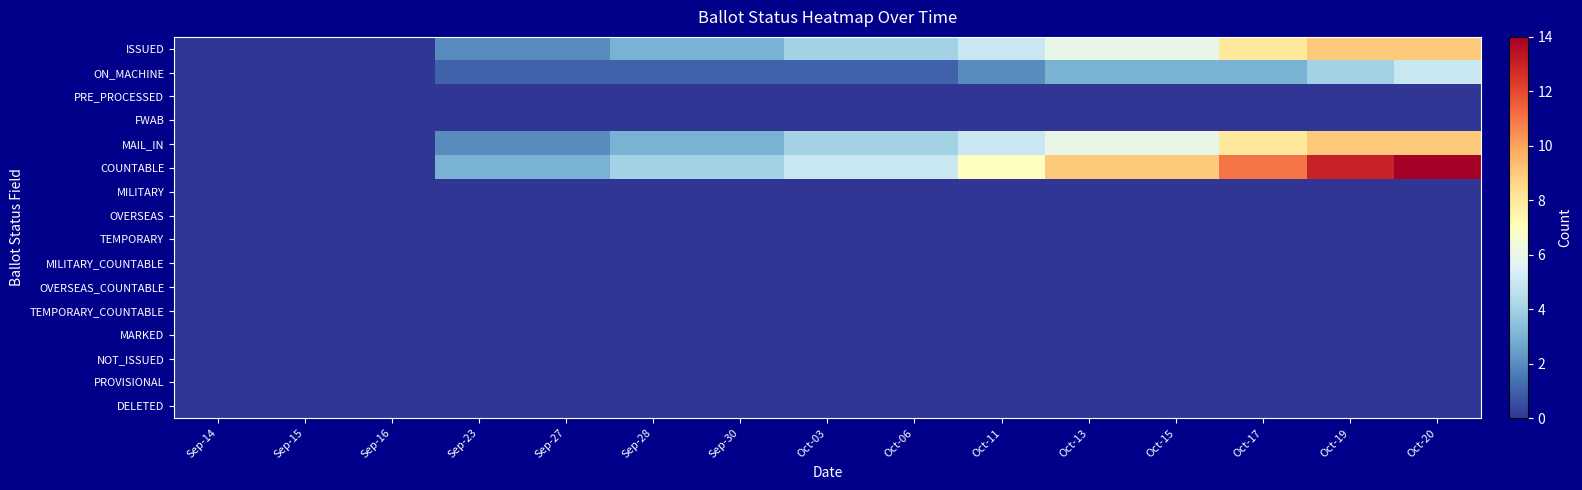

Between Sep-14 and Oct-03, which series saw the biggest shift?

COUNTABLE